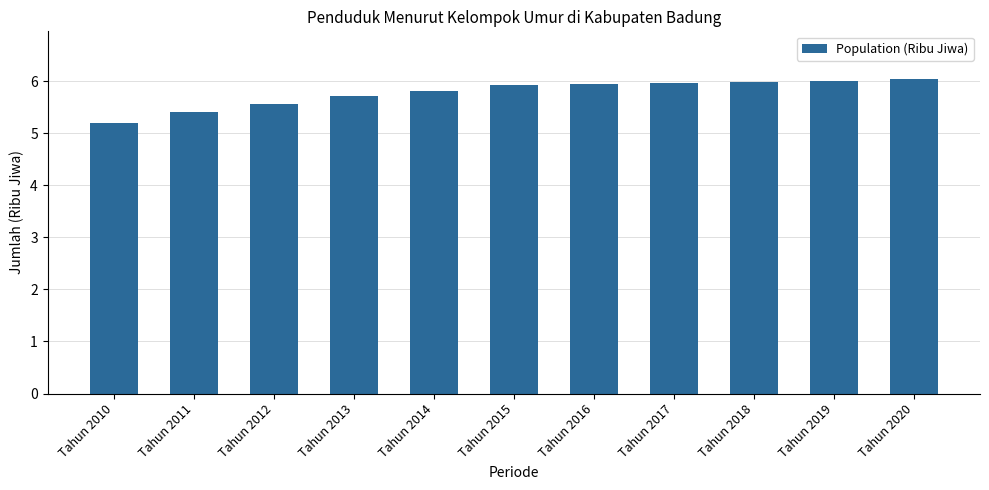

What is the value of the 4th bar from the left?

5.7